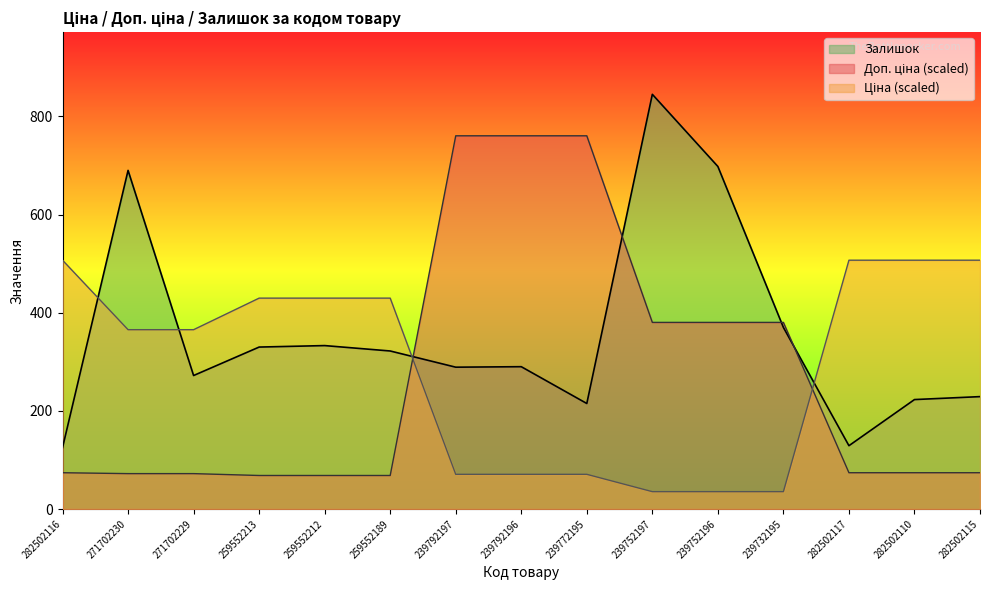

Count the number of data series in this chart.

3